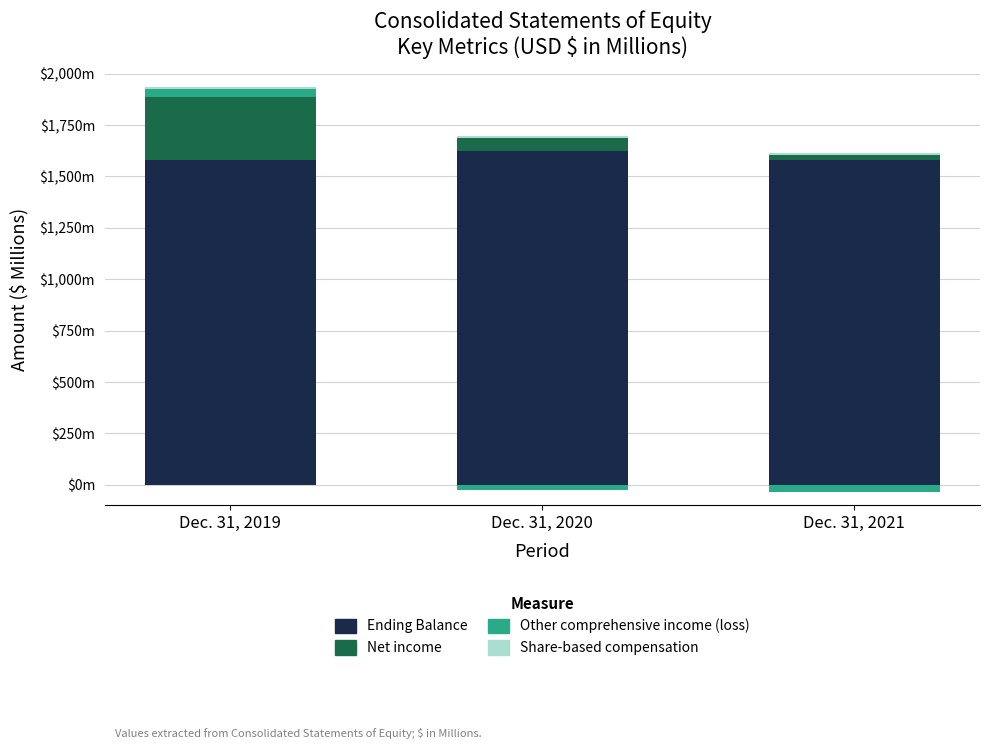

What is the sum of all Net income values?

395.4